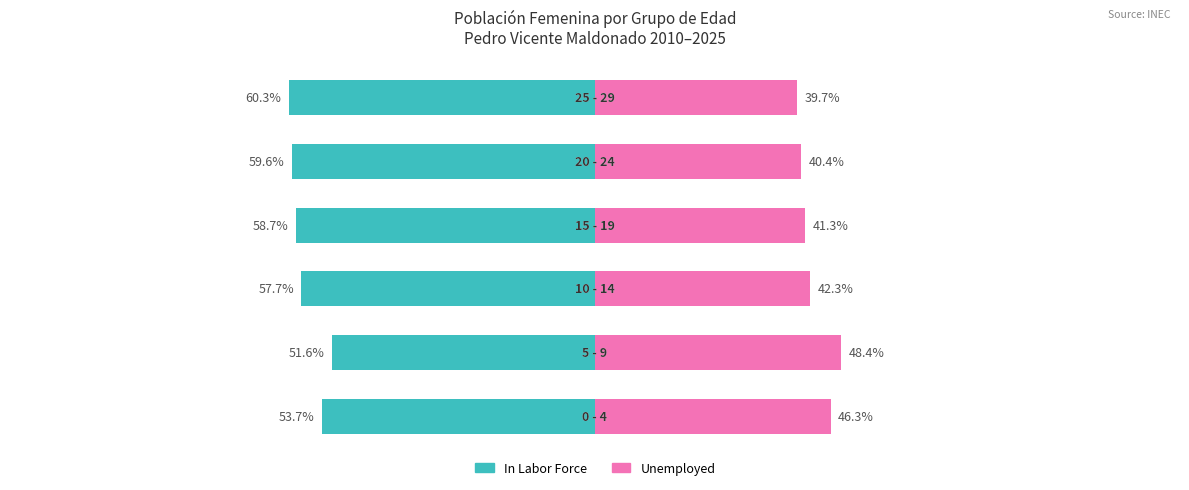

Read the Unemployed value at 3.

41.3